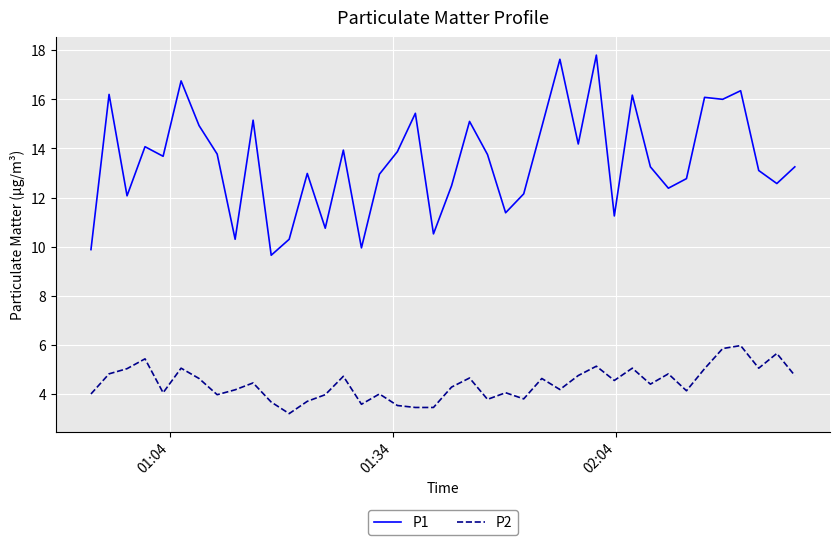

Rank the series by their average value, from highest to lowest.

P1, P2